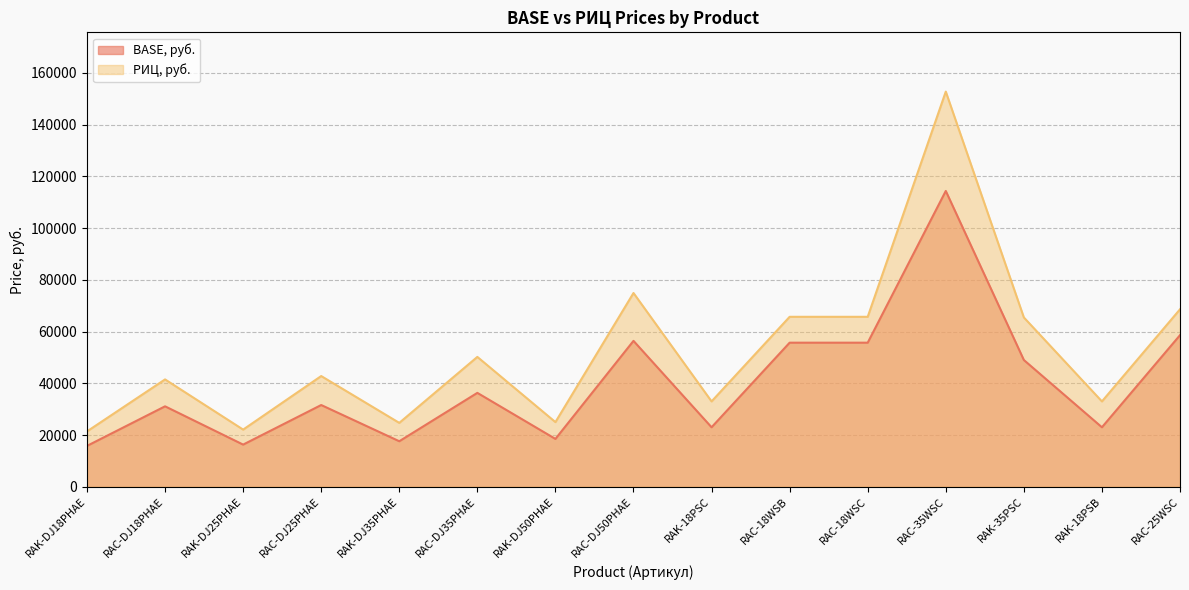

In РИЦ, руб., how many points are lower than both neighbors (excluding endpoints)?

5